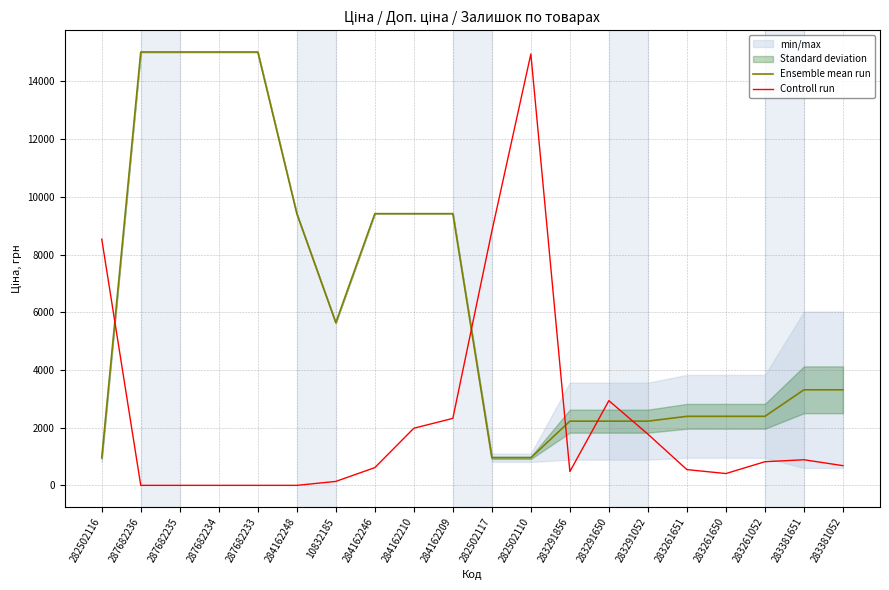

Reading left to right, transcribe all the data shown in this chart.

Ensemble mean run: 957.4	15019.2	15019.2	15019.2	15019.2	9416.9	5636.0	9416.9	9416.9	9416.9	957.4	957.4	2224.8	2224.8	2224.8	2392.7	2392.7	2392.7	3311.4	3311.4
Controll run: 8533.6	0.0	0.0	0.0	0.0	0.0	136.5	614.4	1979.8	2321.1	8806.7	14950.9	477.9	2935.6	1775.0	546.2	409.6	819.2	887.5	682.7